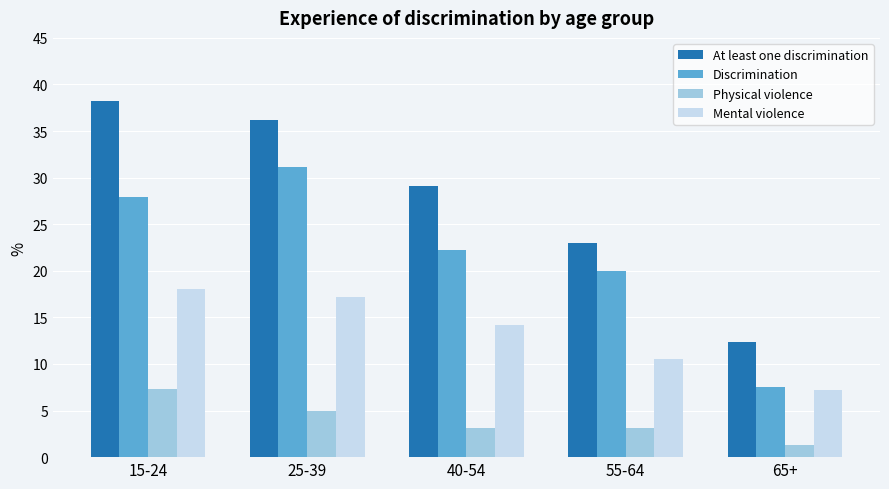

What is the sum of the Discrimination values at 55-64 and 40-54?

42.2